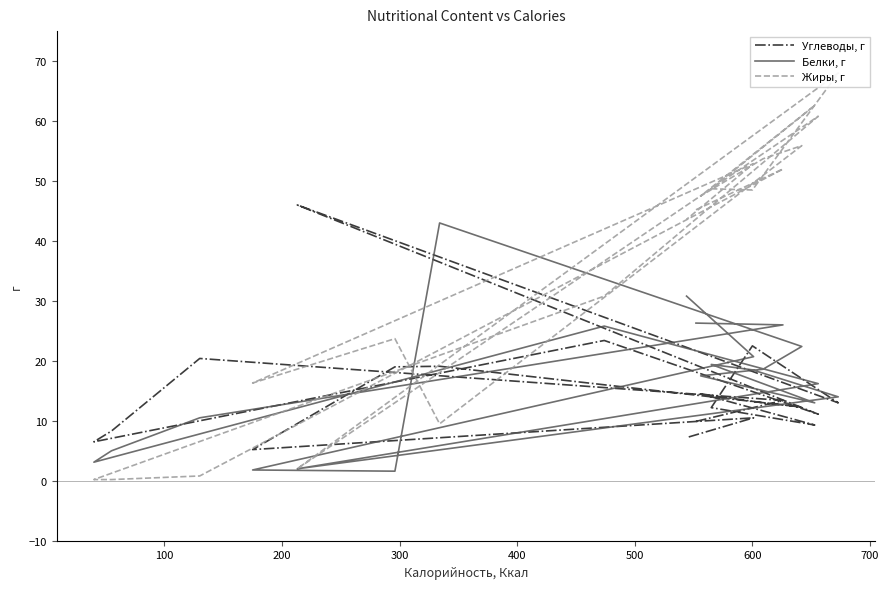

What is the minimum value shown in the chart?

0.2